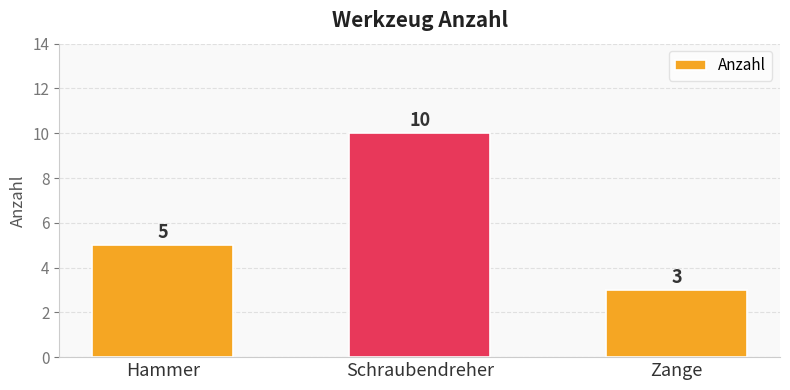

What is the ratio of the value at Schraubendreher to the value at Hammer?

2.0